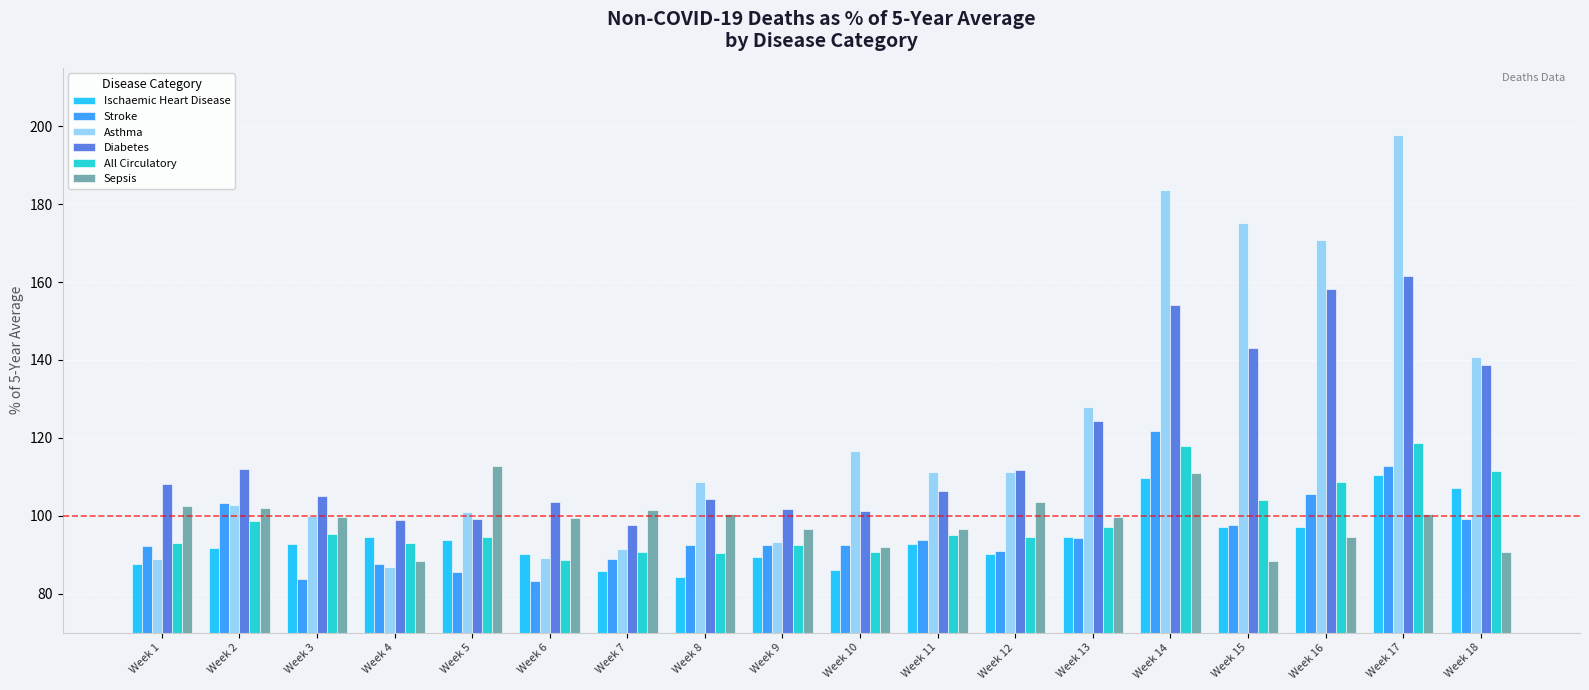

What are all the series names shown in the legend?

Ischaemic Heart Disease, Stroke, Asthma, Diabetes, All Circulatory, Sepsis